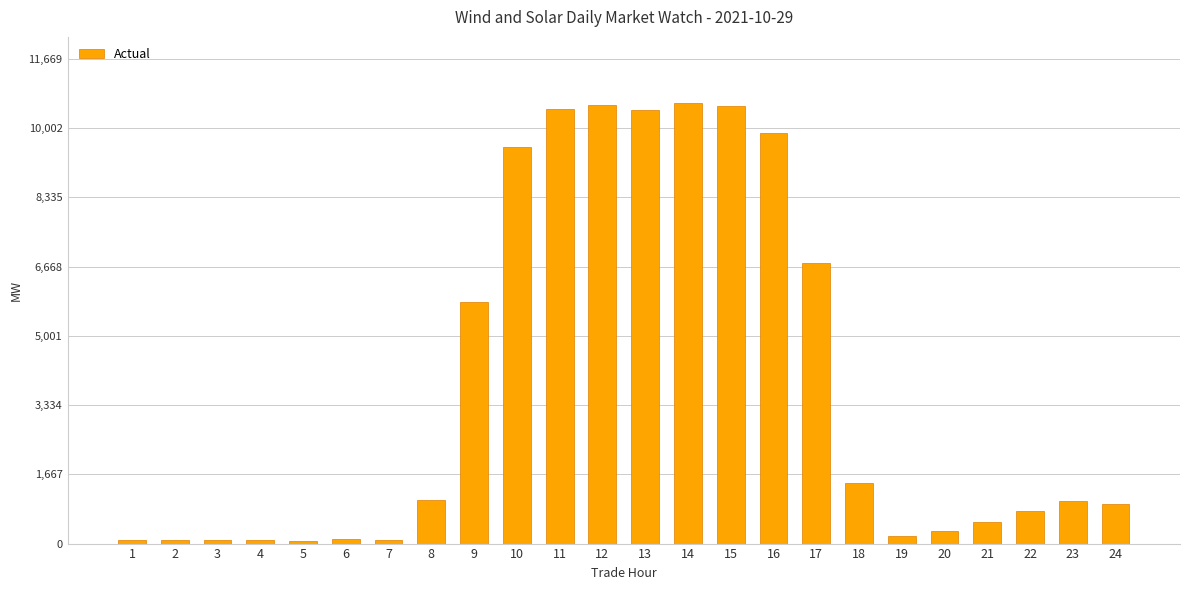

Is it true that the value at 22 is 796.5?

True